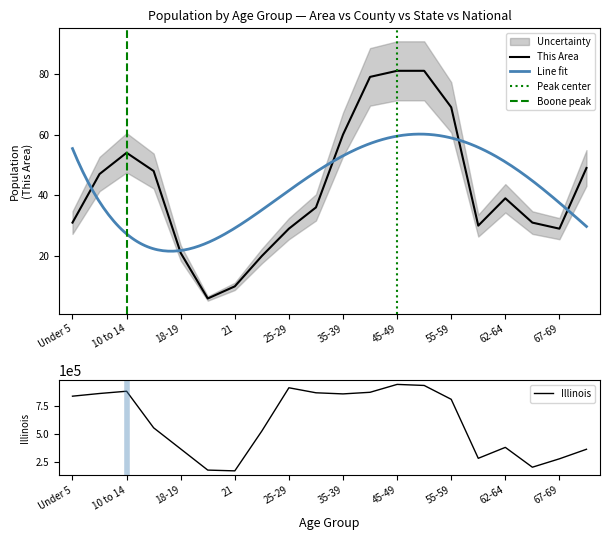

True or false: This Area and Illinois cross at least once.

False